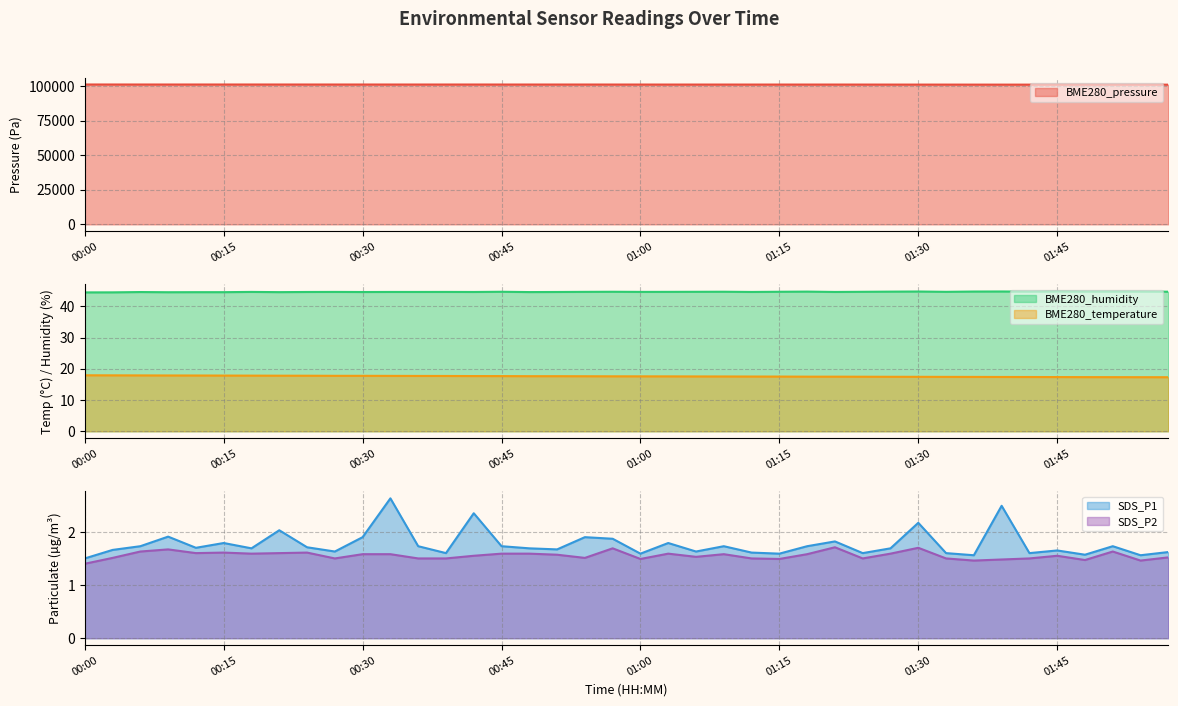

How many lines are shown in the chart?

5